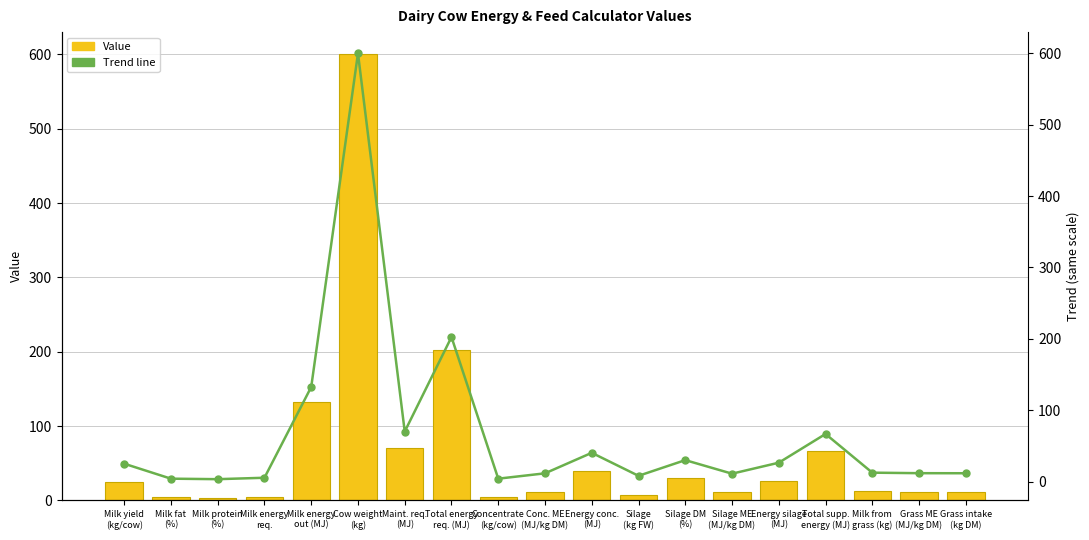

What position from the left is Milk energy
out (MJ)?

5